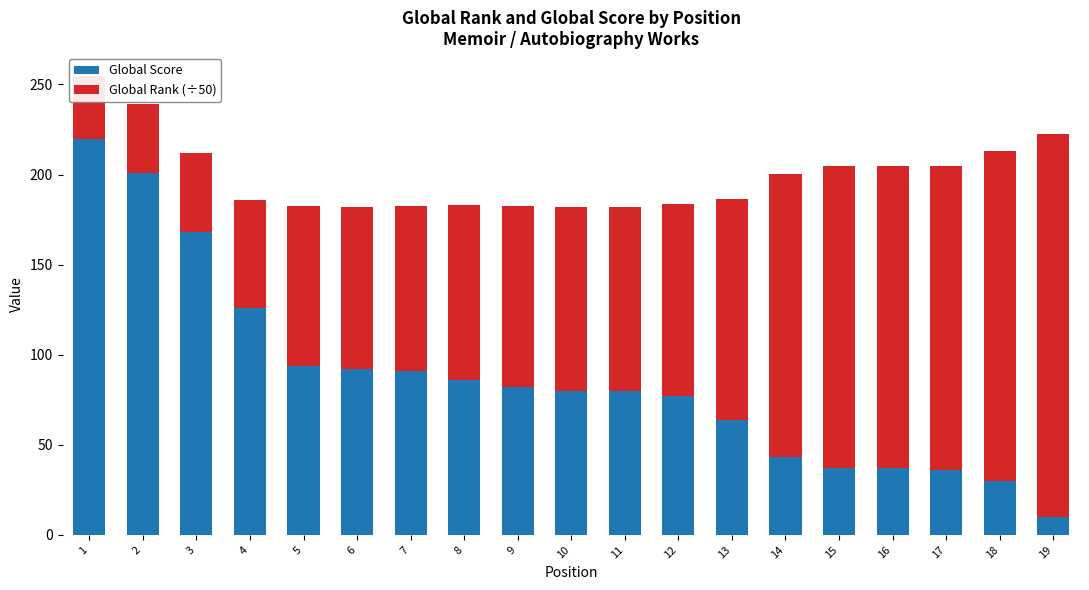

Count the number of categories in the chart.

19